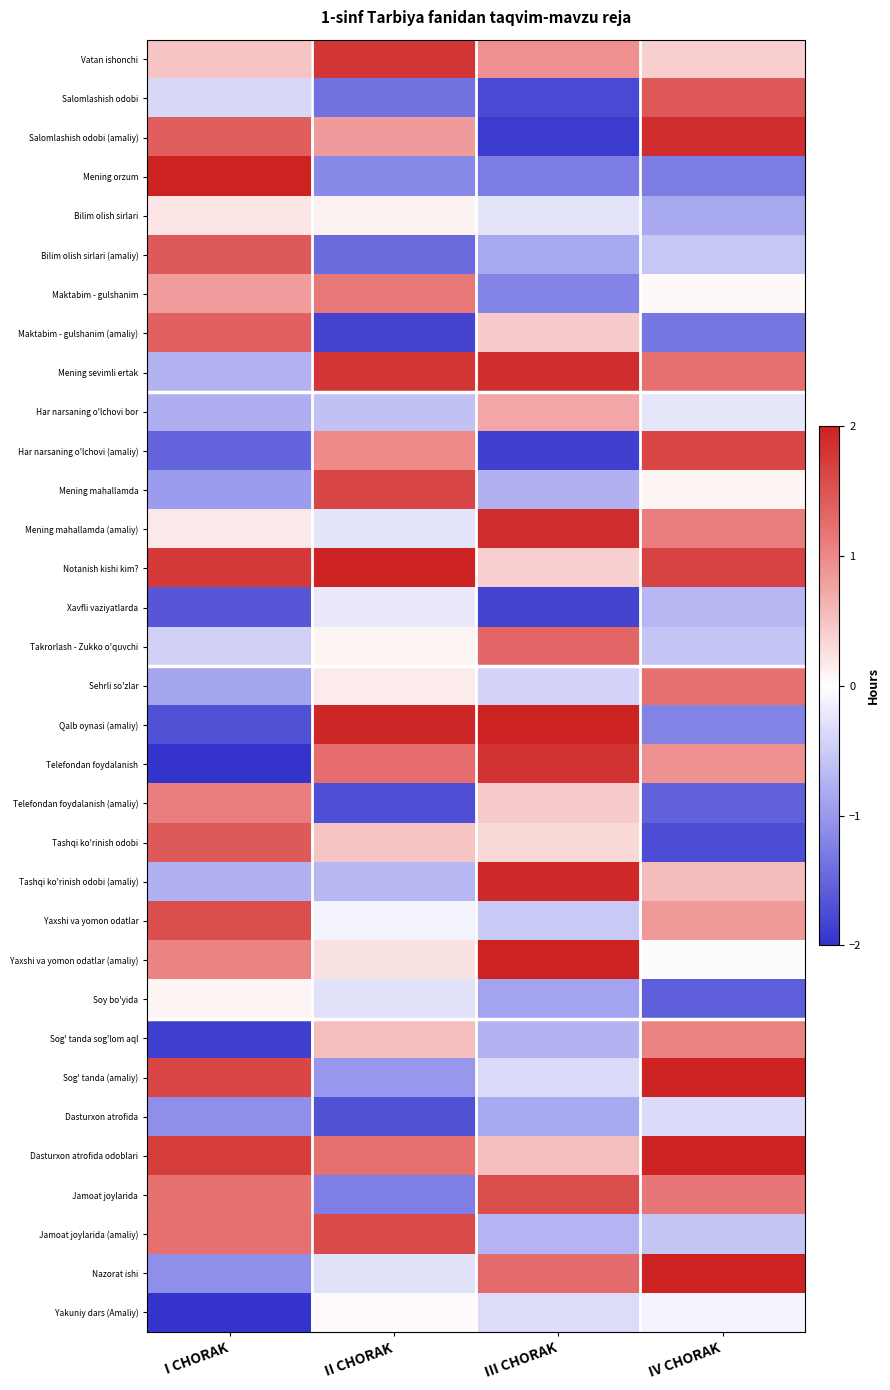

How many series are shown in this chart?

33